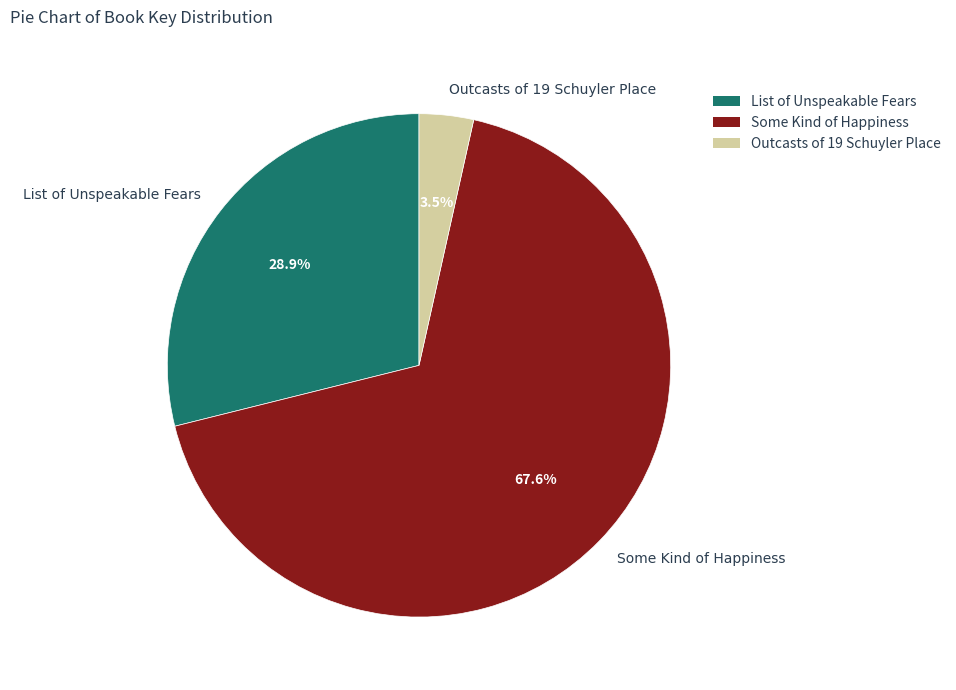

Rank the categories by value from highest to lowest.

Some Kind of Happiness, List of Unspeakable Fears, Outcasts of 19 Schuyler Place